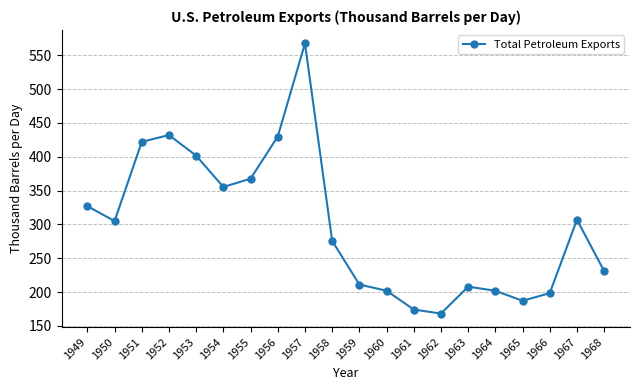

How many lines are shown in the chart?

1